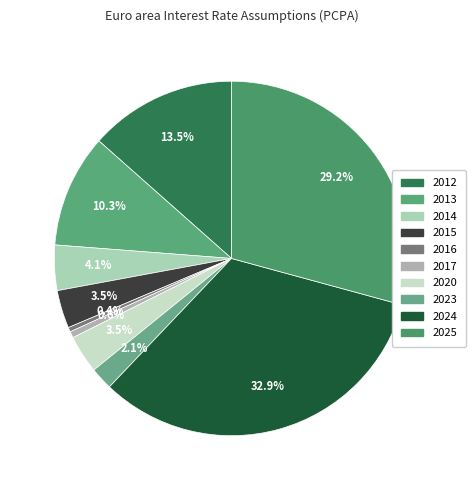

Which slice is the smallest?

2016